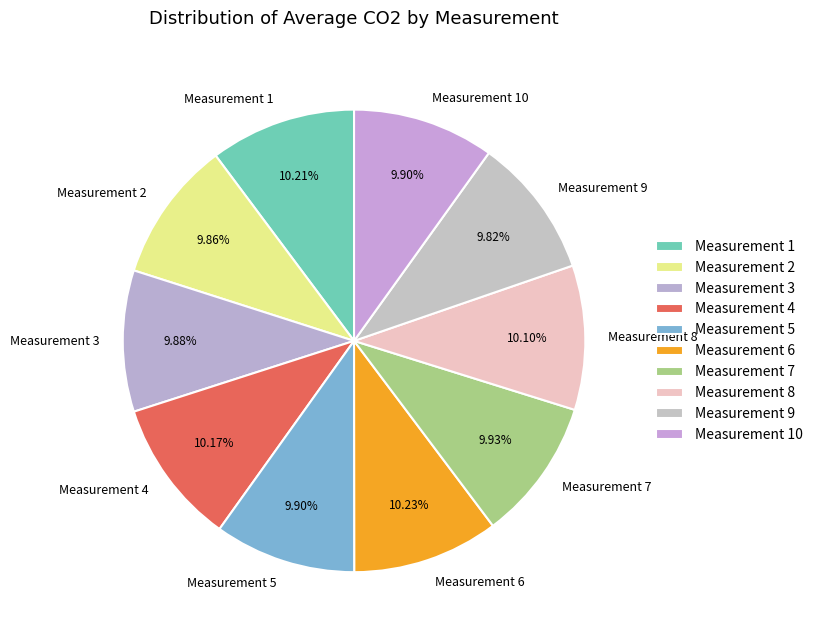

What percentage is the Measurement 1 slice, to the nearest percent?

10%